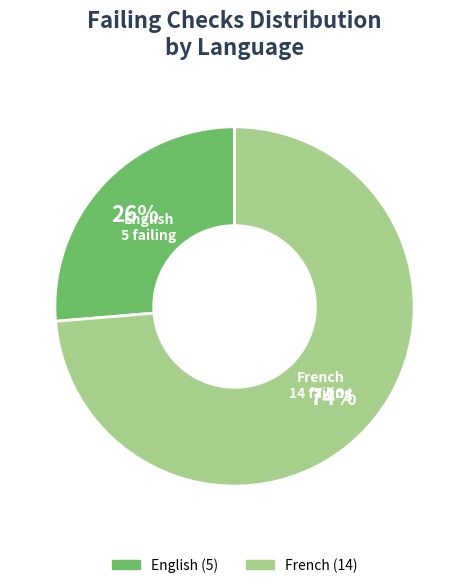

To the nearest percent, what is the average slice percentage?

50%